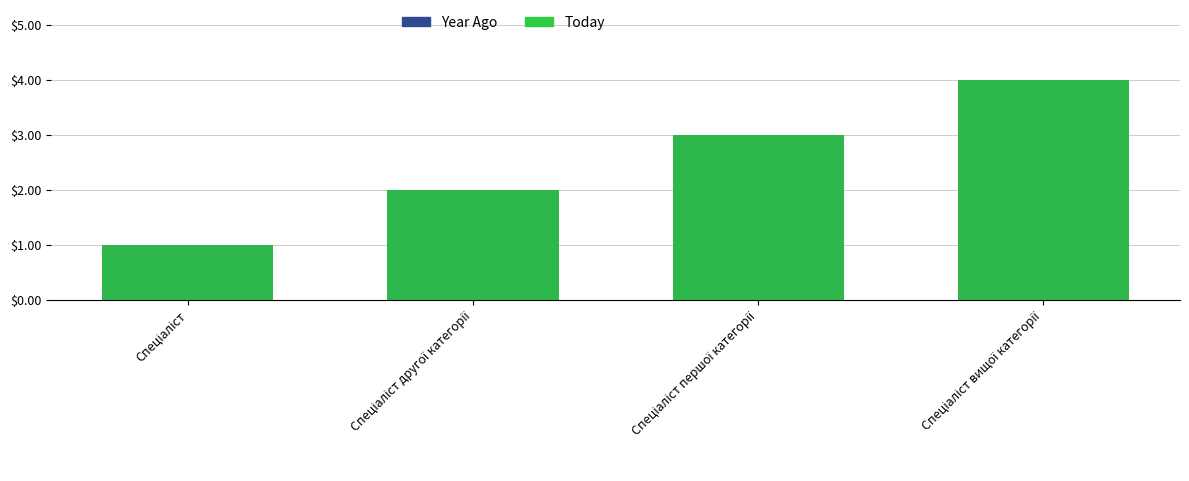

At which category does the chart reach its peak across all series?

Спеціаліст вищої категорії